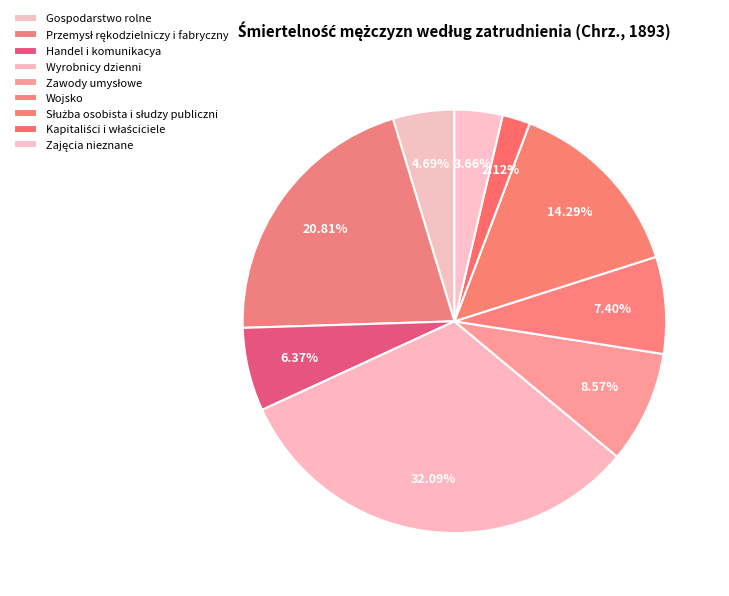

How many slices are in this pie chart?

9